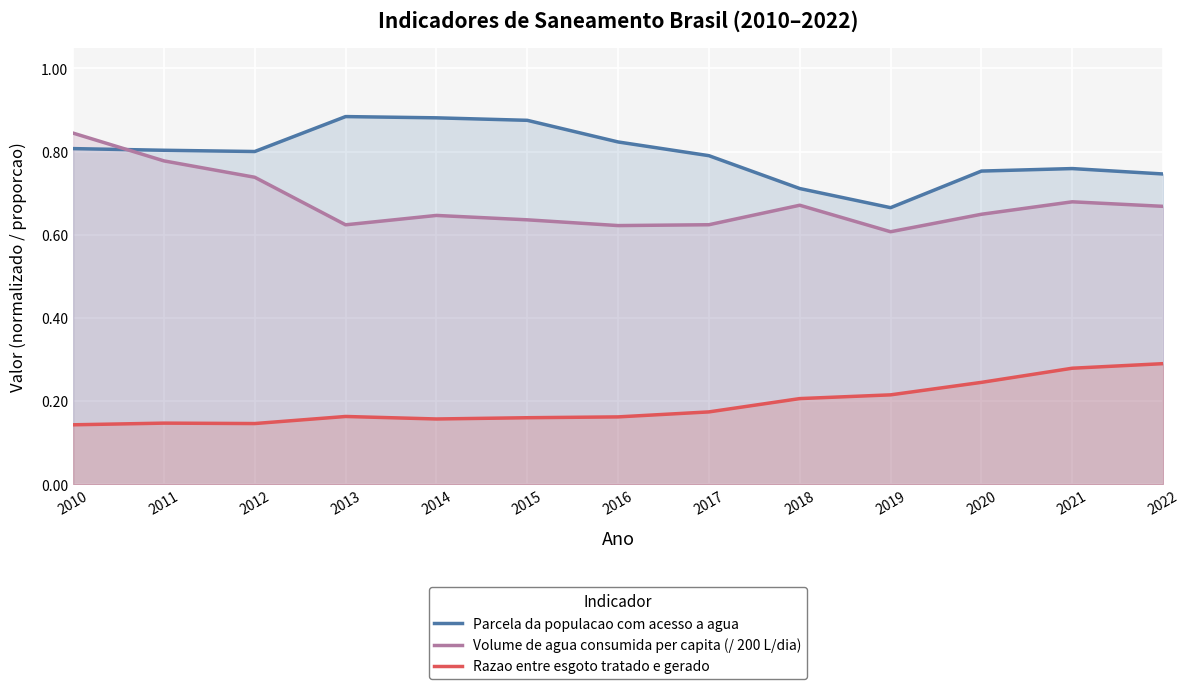

Reading left to right, extract all data points from this chart.

Parcela da populacao com acesso a agua: 2010=0.8	2011=0.8	2012=0.8	2013=0.9	2014=0.9	2015=0.9	2016=0.8	2017=0.8	2018=0.7	2019=0.7	2020=0.8	2021=0.8	2022=0.7
Volume de agua consumida per capita (/ 200 L/dia): 2010=0.8	2011=0.8	2012=0.7	2013=0.6	2014=0.6	2015=0.6	2016=0.6	2017=0.6	2018=0.7	2019=0.6	2020=0.6	2021=0.7	2022=0.7
Razao entre esgoto tratado e gerado: 2010=0.1	2011=0.1	2012=0.1	2013=0.2	2014=0.2	2015=0.2	2016=0.2	2017=0.2	2018=0.2	2019=0.2	2020=0.2	2021=0.3	2022=0.3